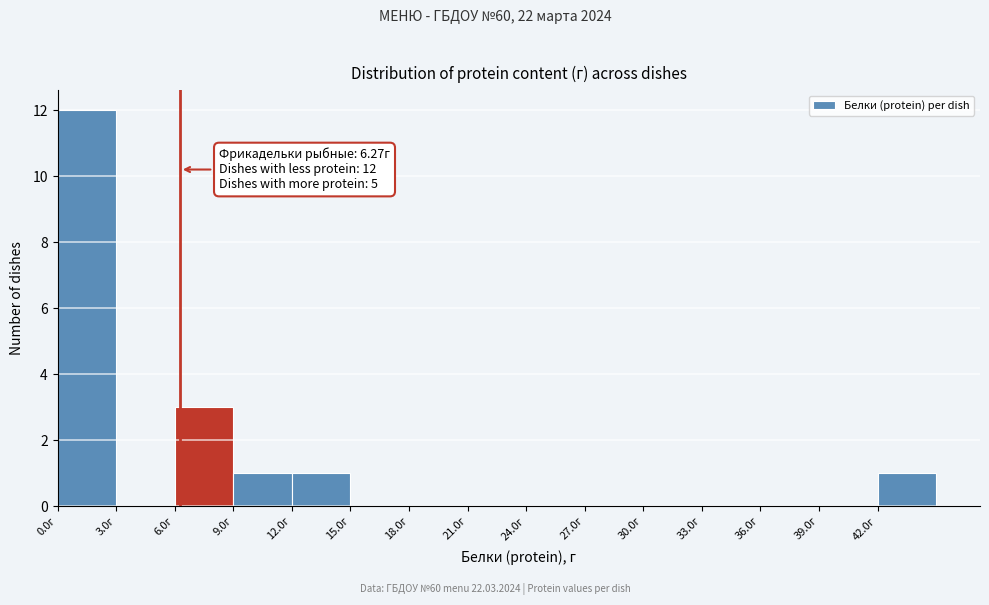

Which range on the x-axis has the tallest bar?

0 to 3